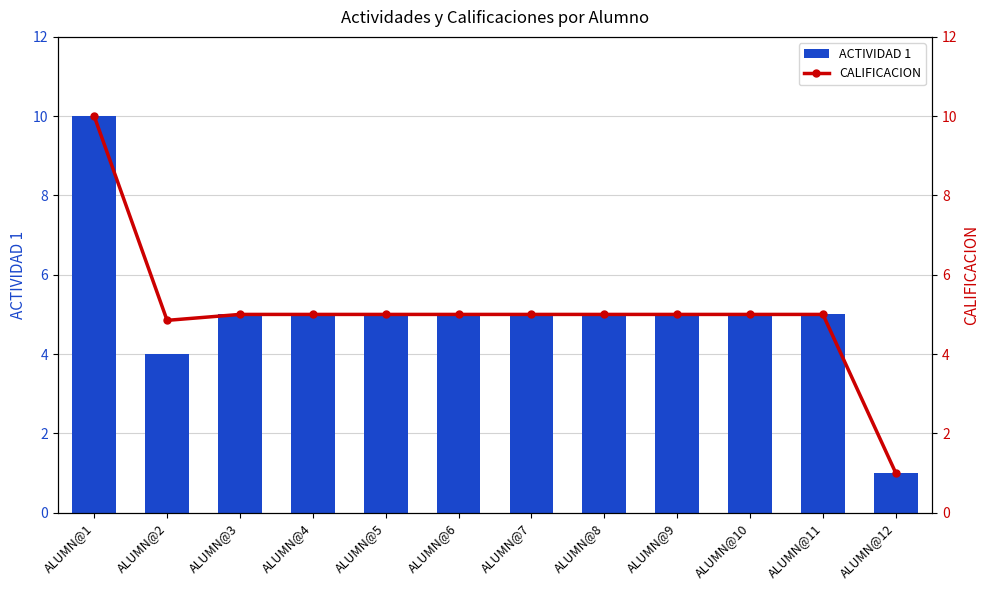

Which category has the highest value in the ACTIVIDAD 1 series?

ALUMN@1